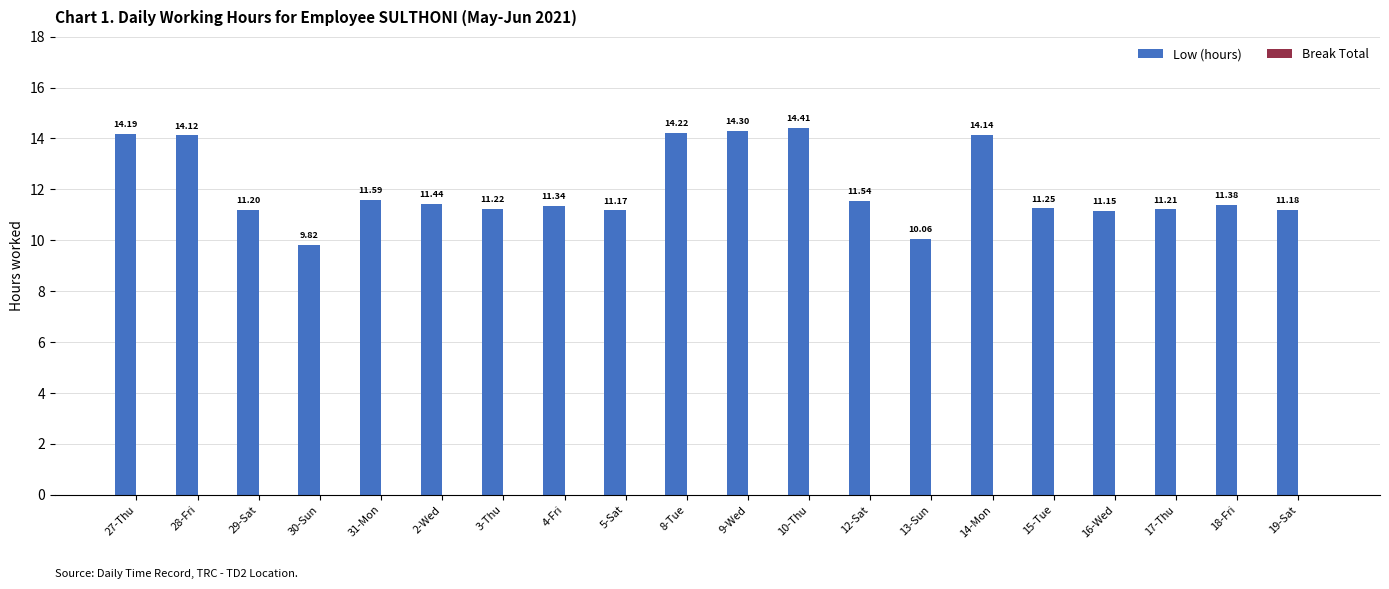

Rank the categories by value from lowest to highest.

30-Sun, 13-Sun, 16-Wed, 5-Sat, 19-Sat, 29-Sat, 17-Thu, 3-Thu, 15-Tue, 4-Fri, 18-Fri, 2-Wed, 12-Sat, 31-Mon, 28-Fri, 14-Mon, 27-Thu, 8-Tue, 9-Wed, 10-Thu